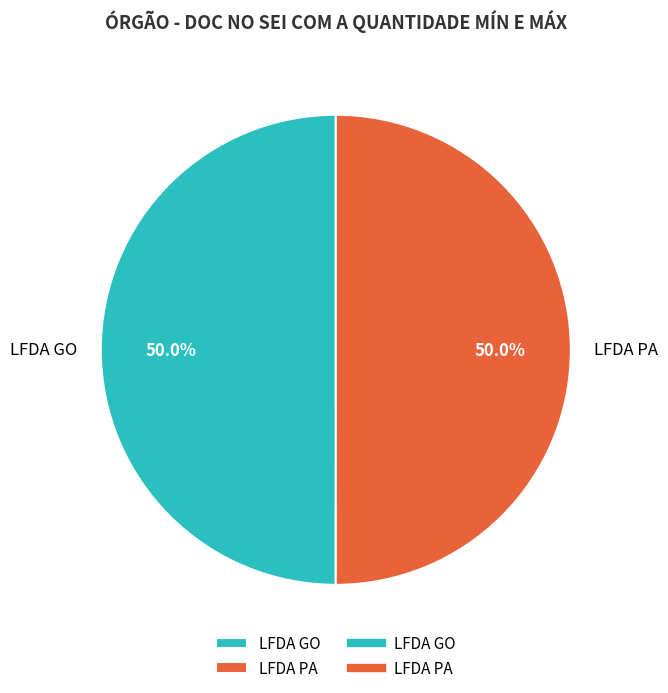

Combined, what portion of the pie is LFDA PA and LFDA GO?

100.0%